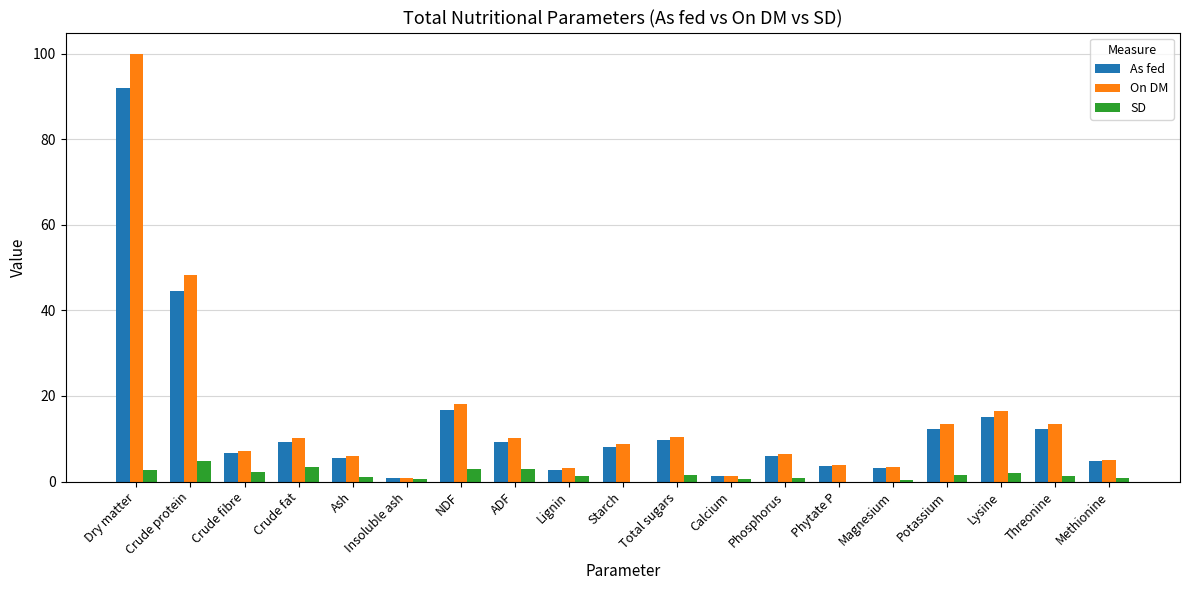

What is the greatest value displayed?

100.0